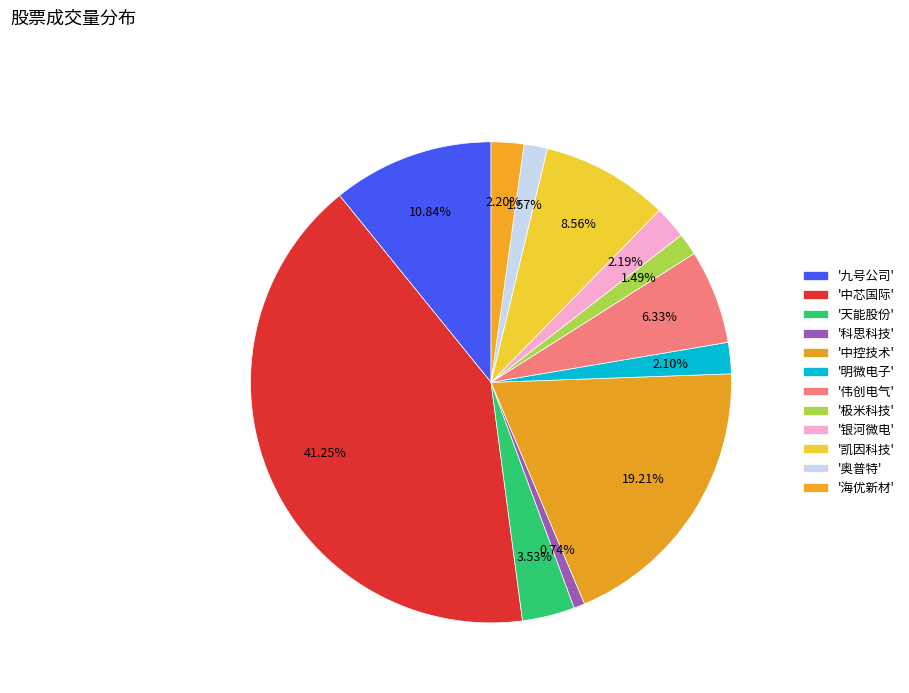

Count the number of slices in the pie.

12